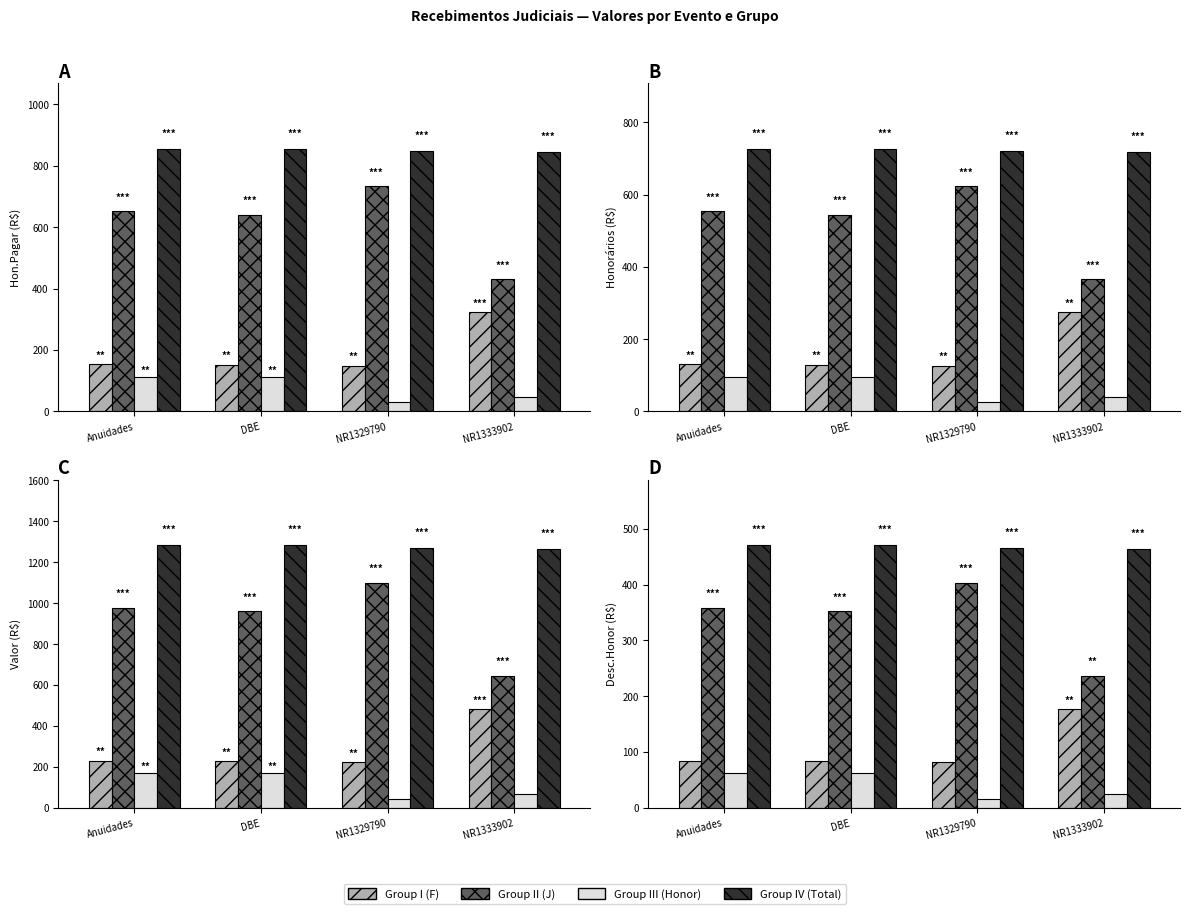

At NR1329790, list the series in order from smallest to largest.

Group III (Honor), Group I (F), Group II (J), Group IV (Total)